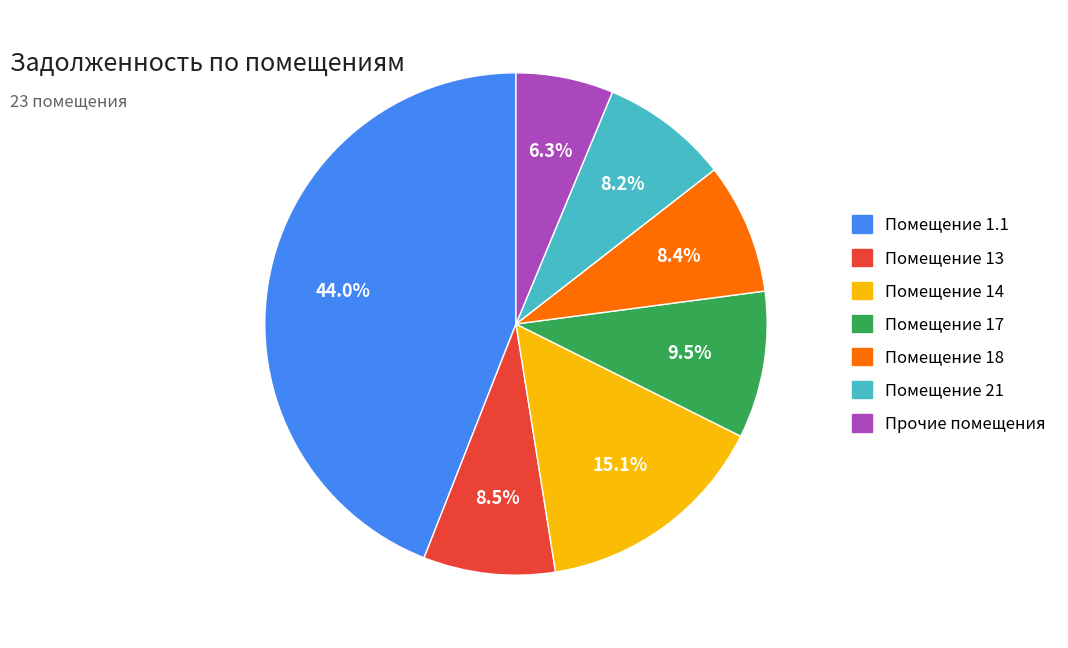

Does any single category account for the majority?

No